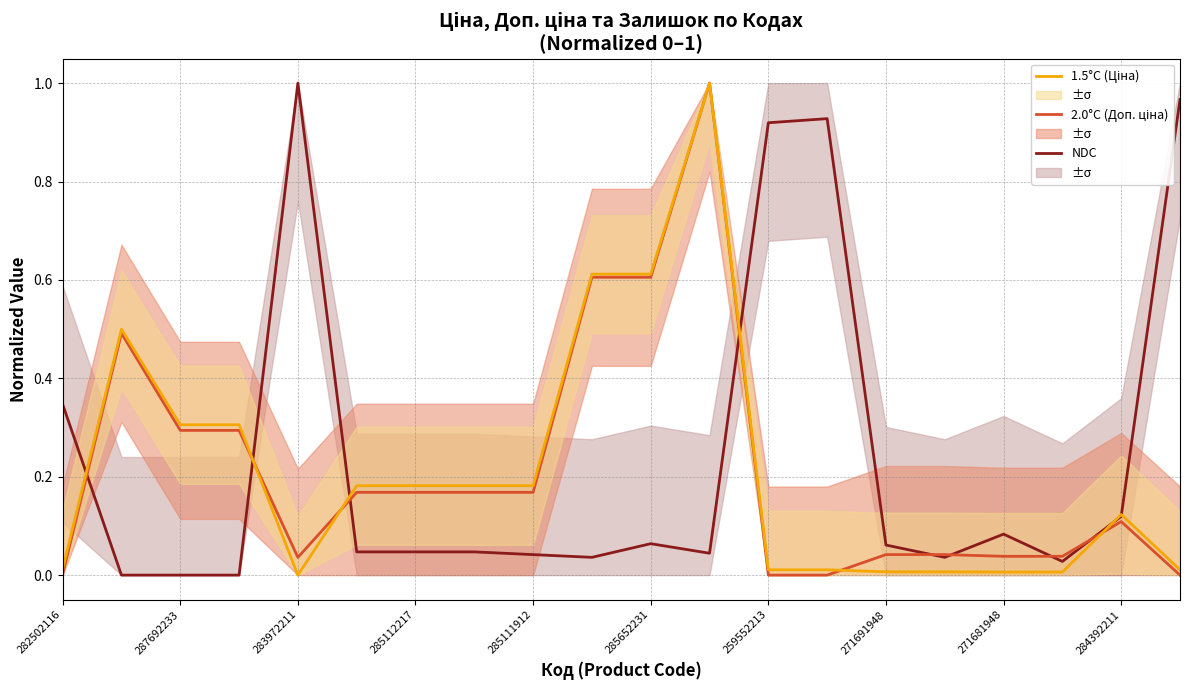

What is the maximum value shown in the chart?

1.0